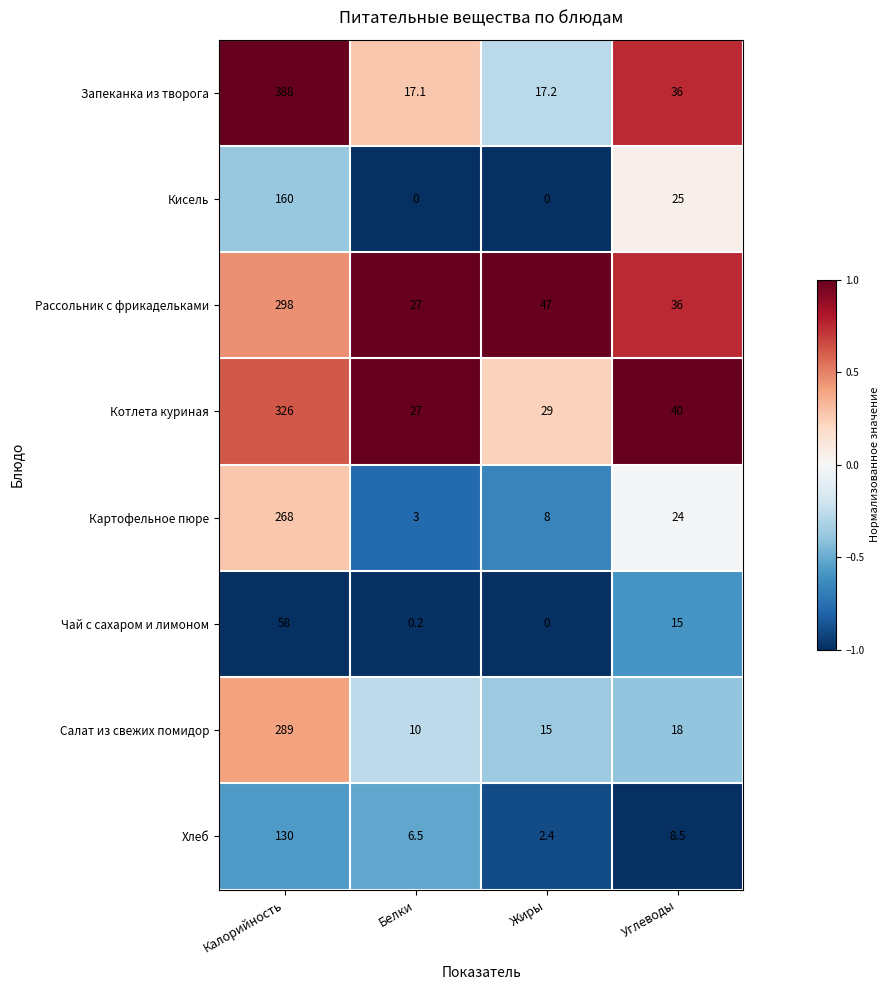

List the labels in order of Котлета куриная value, largest first.

Калорийность, Углеводы, Жиры, Белки